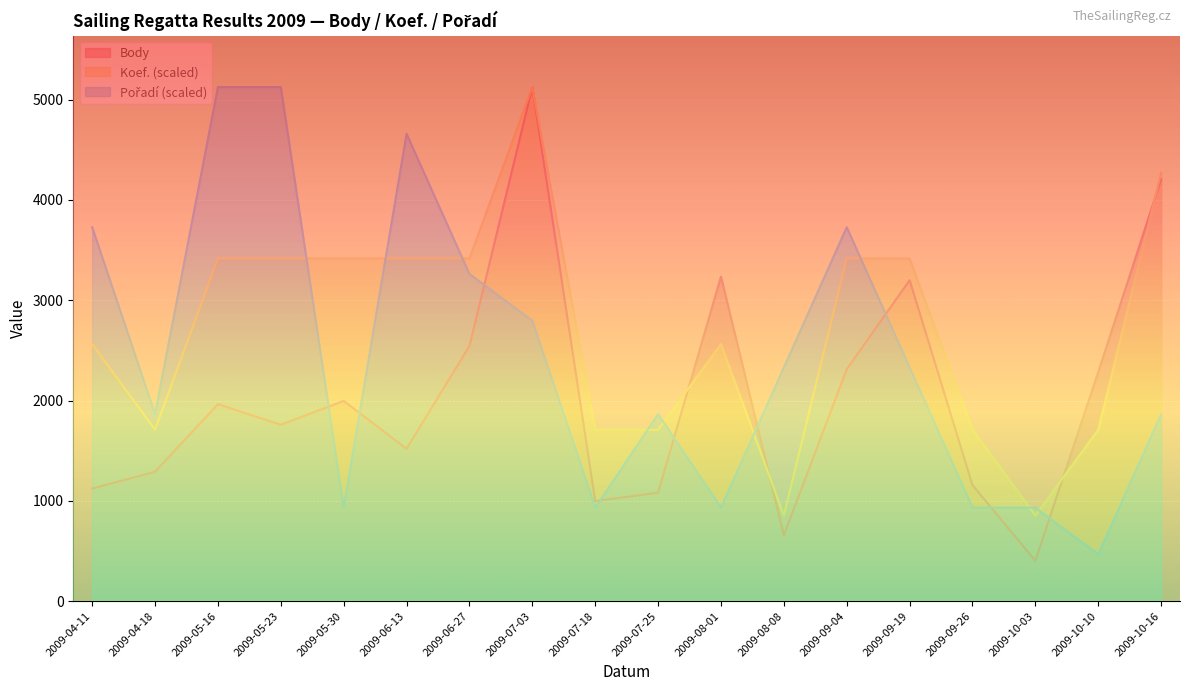

Reading left to right, transcribe all the data shown in this chart.

Body: 2009-04-11=1122.0	2009-04-18=1290.0	2009-05-16=1964.0	2009-05-23=1759.0	2009-05-30=1996.0	2009-06-13=1519.0	2009-06-27=2544.0	2009-07-03=5126.0	2009-07-18=998.0	2009-07-25=1081.0	2009-08-01=3236.0	2009-08-08=657.0	2009-09-04=2312.0	2009-09-19=3200.0	2009-09-26=1156.0	2009-10-03=402.0	2009-10-10=2285.0	2009-10-16=4207.0
Koef.: 2009-04-11=2563.0	2009-04-18=1708.7	2009-05-16=3417.3	2009-05-23=3417.3	2009-05-30=3417.3	2009-06-13=3417.3	2009-06-27=3417.3	2009-07-03=5126.0	2009-07-18=1708.7	2009-07-25=1708.7	2009-08-01=2563.0	2009-08-08=854.3	2009-09-04=3417.3	2009-09-19=3417.3	2009-09-26=1708.7	2009-10-03=854.3	2009-10-10=1708.7	2009-10-16=4271.7
Pořadí: 2009-04-11=3728.0	2009-04-18=1864.0	2009-05-16=5126.0	2009-05-23=5126.0	2009-05-30=932.0	2009-06-13=4660.0	2009-06-27=3262.0	2009-07-03=2796.0	2009-07-18=932.0	2009-07-25=1864.0	2009-08-01=932.0	2009-08-08=2330.0	2009-09-04=3728.0	2009-09-19=2330.0	2009-09-26=932.0	2009-10-03=932.0	2009-10-10=466.0	2009-10-16=1864.0